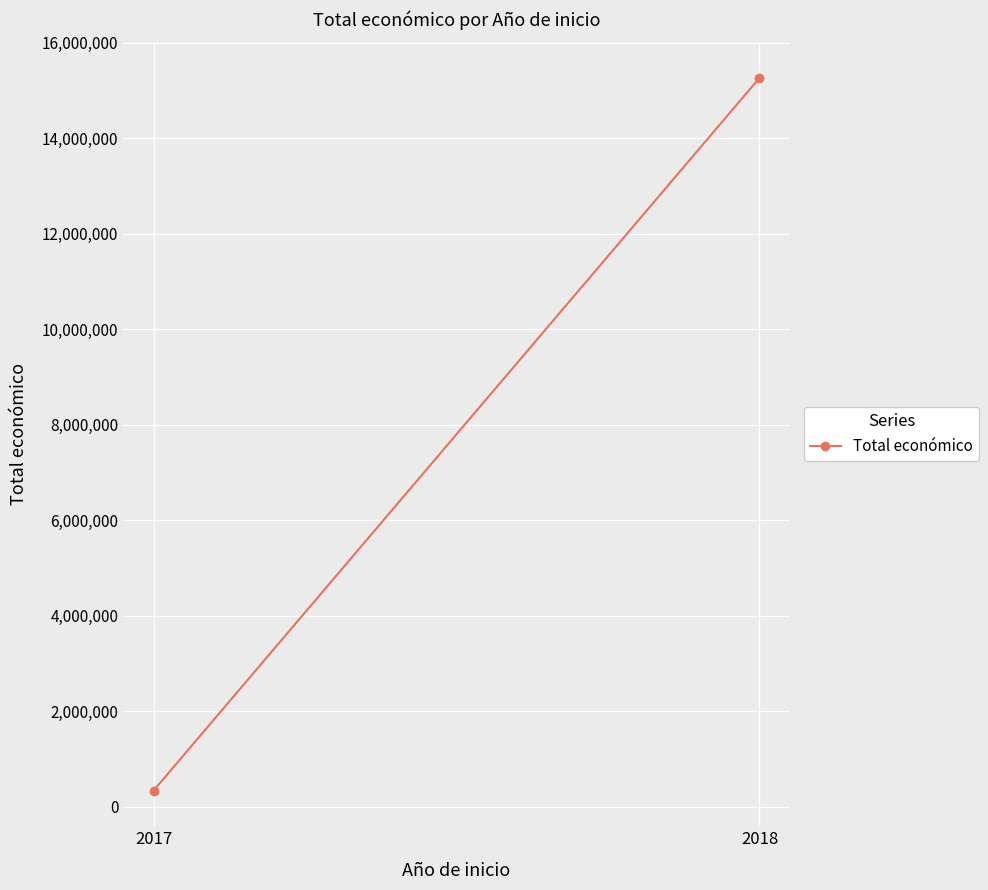

Is it true that the value at 2018 is 15264393?

True